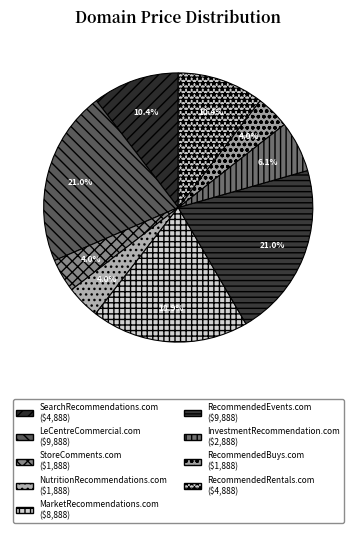

To the nearest percent, what is the average slice percentage?

11%